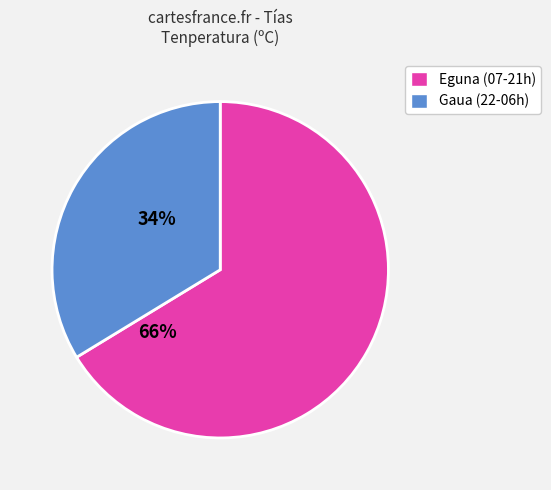

Does any single category account for the majority?

Yes